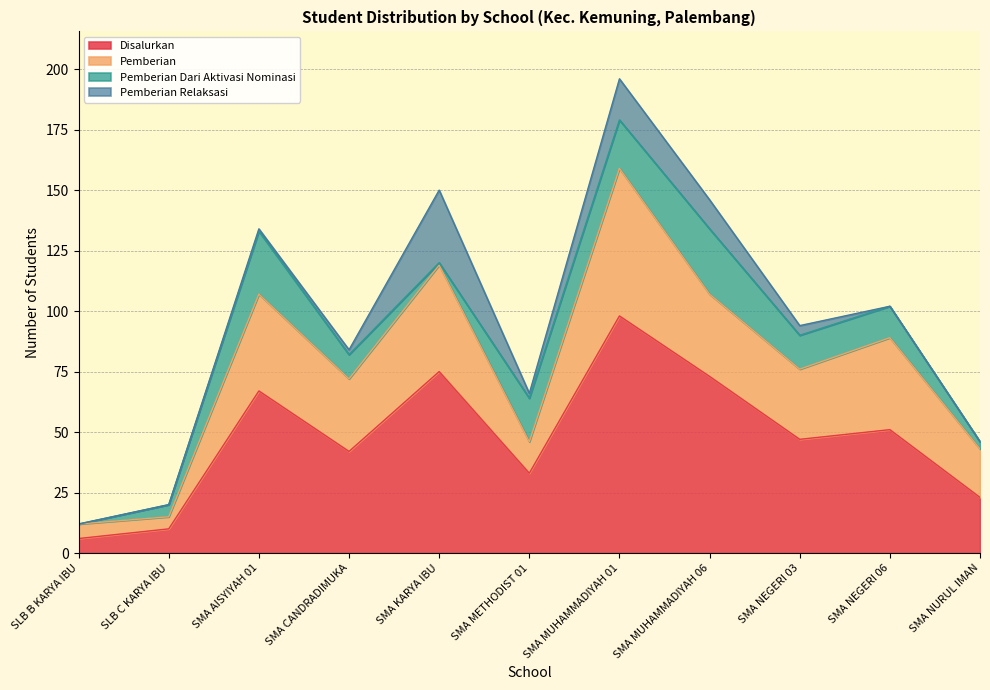

The value of Pemberian at SMA CANDRADIMUKA is 24. True or false?

False